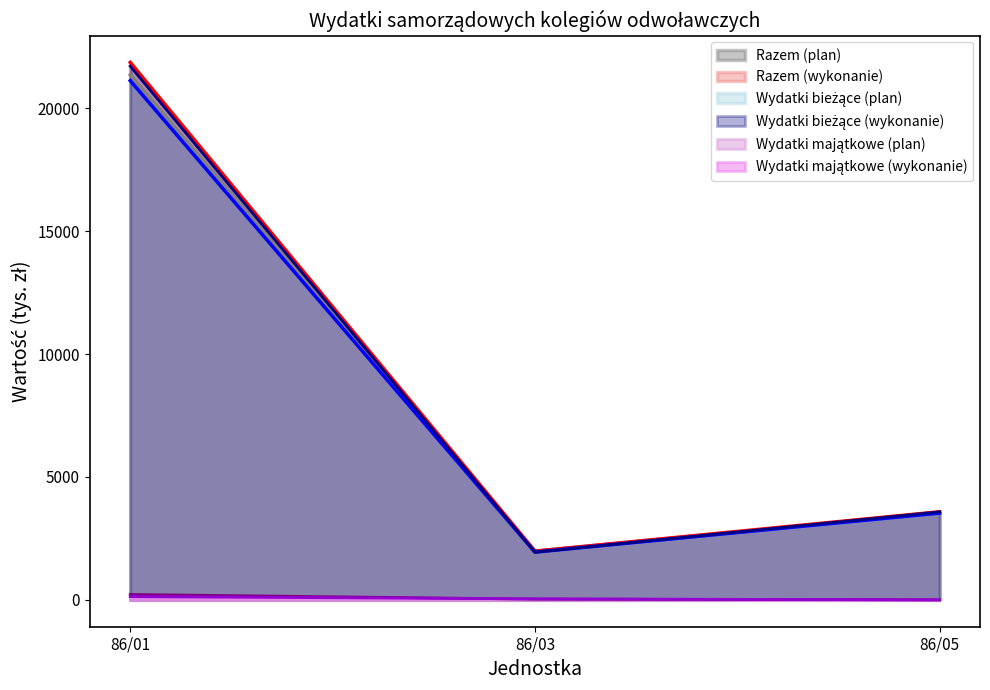

At which category does the chart reach its peak across all series?

86/01